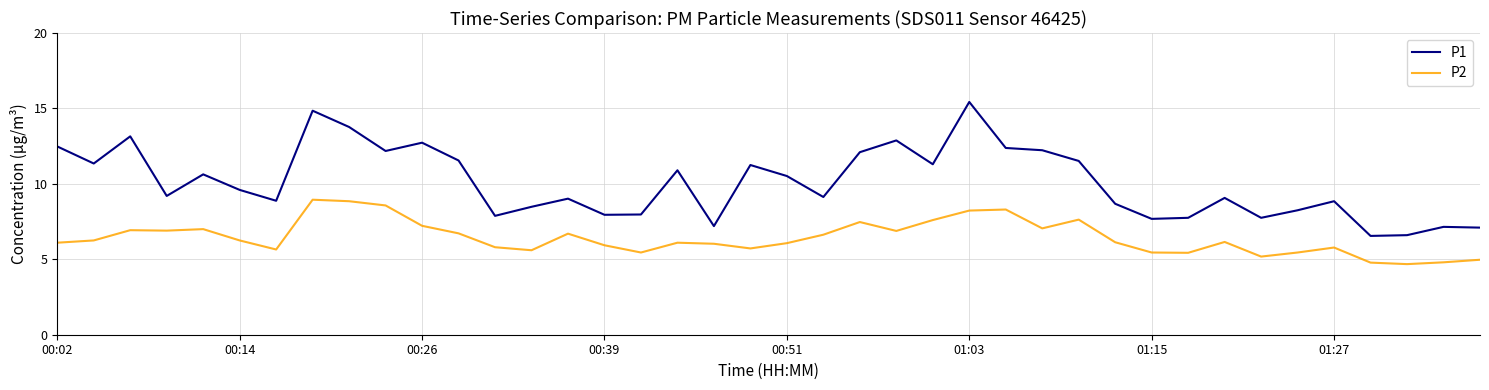

True or false: P2 has more than 0 points higher than both neighbors.

True